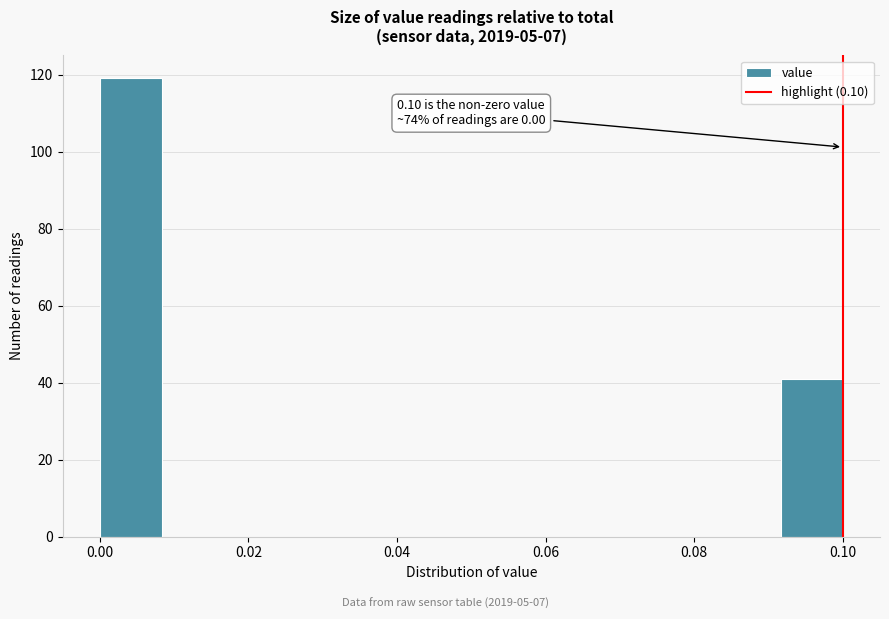

Which range on the x-axis has the tallest bar?

0.000 to 0.008